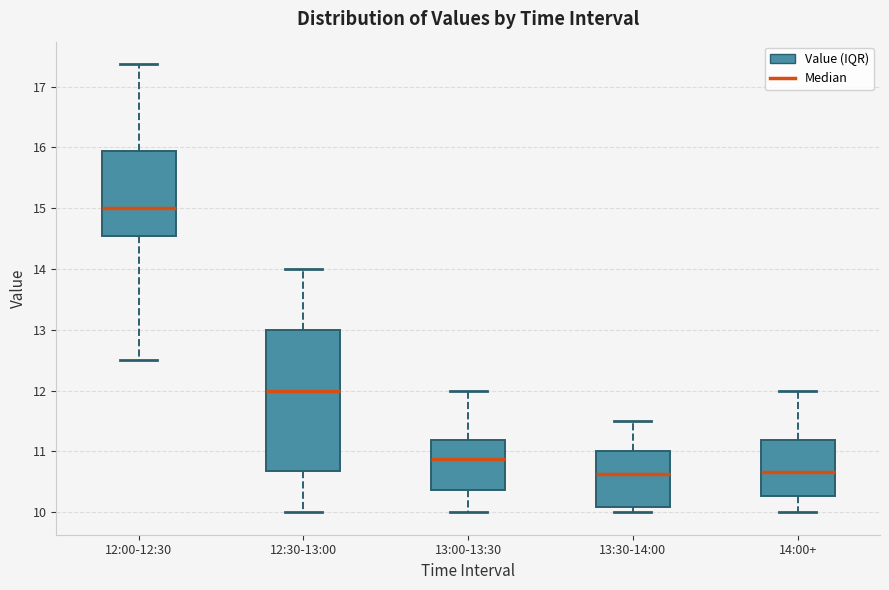

Which box is the tallest, from its lower edge to its upper edge?

12:30-13:00